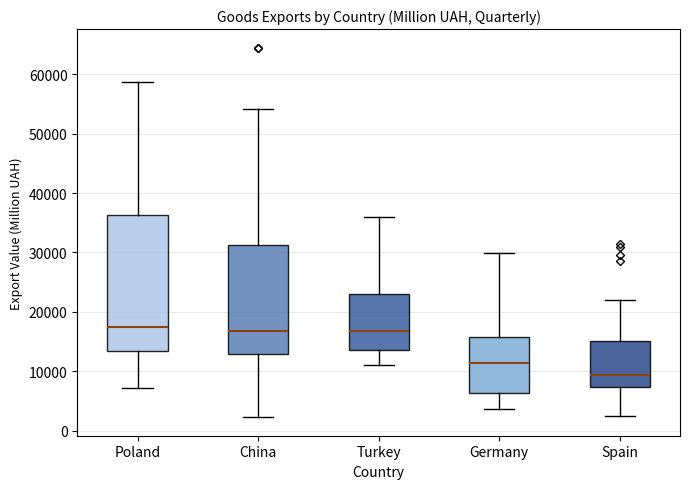

Reading left to right, read every box against the y-axis: the position of its median line, the range the box covers, and the ends of its whiskers. The values are not printed on the chart, so give them approximately, as read against the axis.

Poland: median 17000, box 13000 to 36000, whiskers 7000 to 59000
China: median 17000, box 13000 to 31000, whiskers 2000 to 54000
Turkey: median 17000, box 13000 to 23000, whiskers 11000 to 36000
Germany: median 11000, box 6000 to 16000, whiskers 4000 to 30000
Spain: median 9000, box 7000 to 15000, whiskers 2000 to 22000